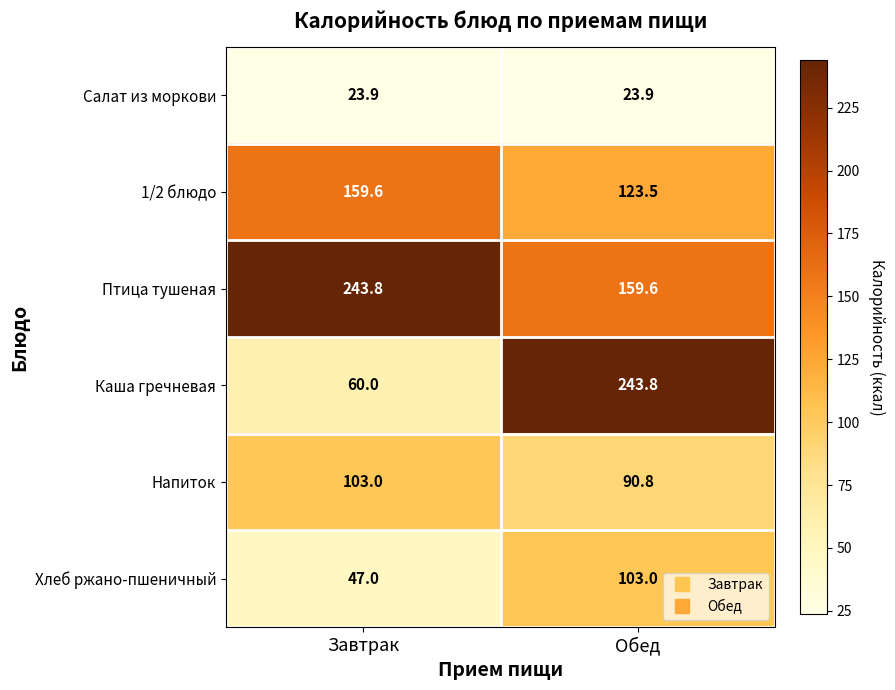

The value of Напиток at Обед is 38.0. True or false?

False